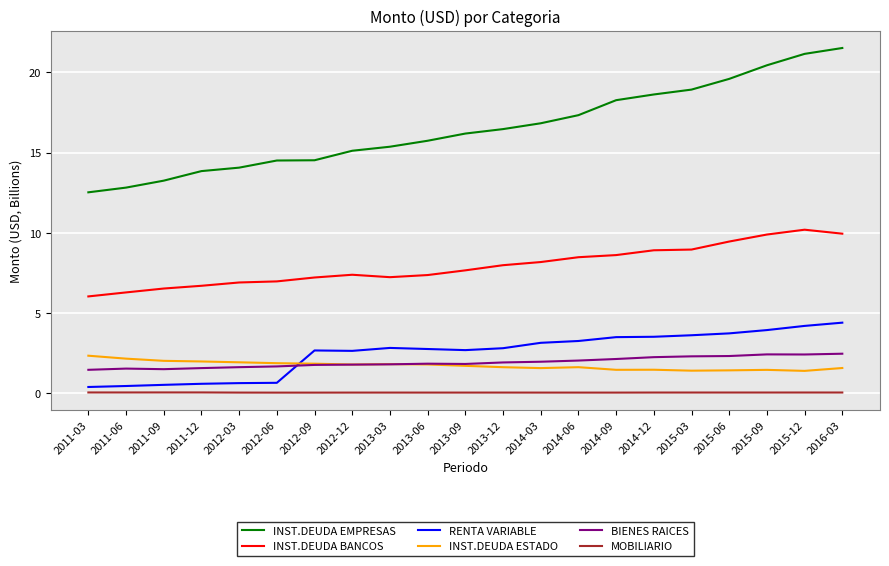

How many categories are shown in the chart?

21